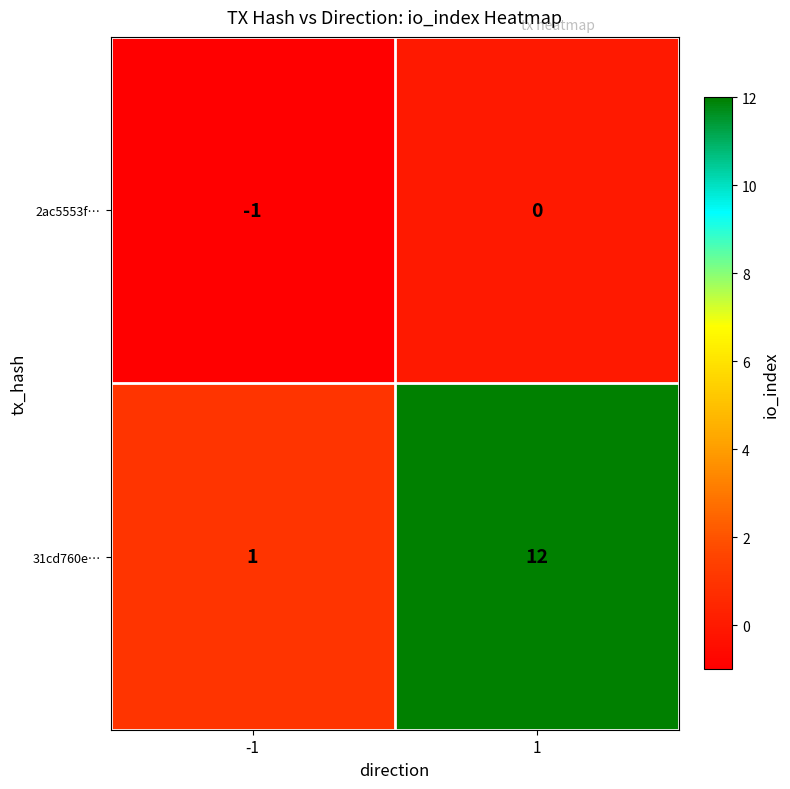

Between -1 and 1, which series saw the biggest shift?

31cd760e…